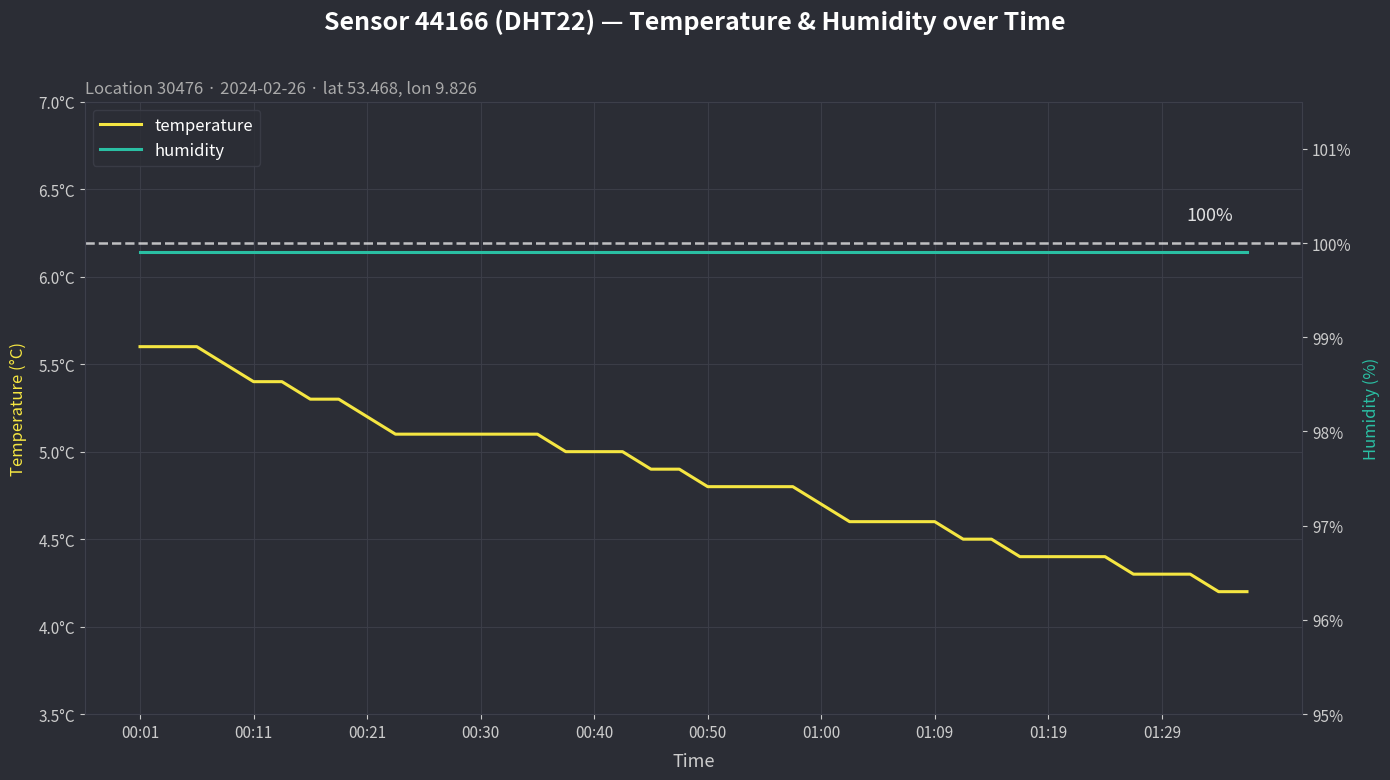

At which category is the sum across all series the highest?

00:01